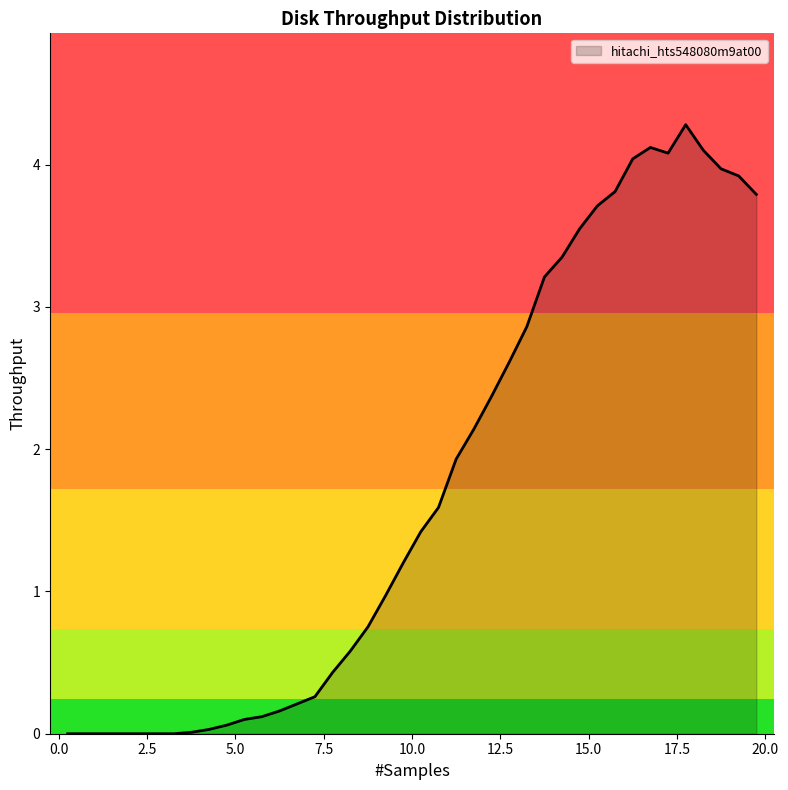

What is the difference between the maximum and minimum values?

4.3